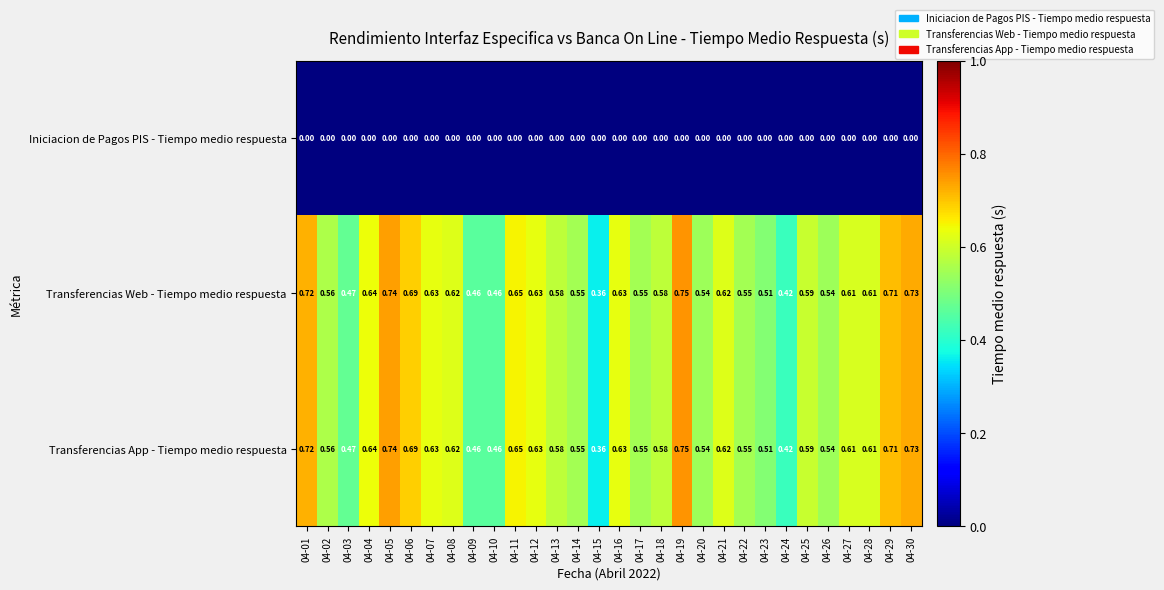

Which category has the highest value across all series?

04-19